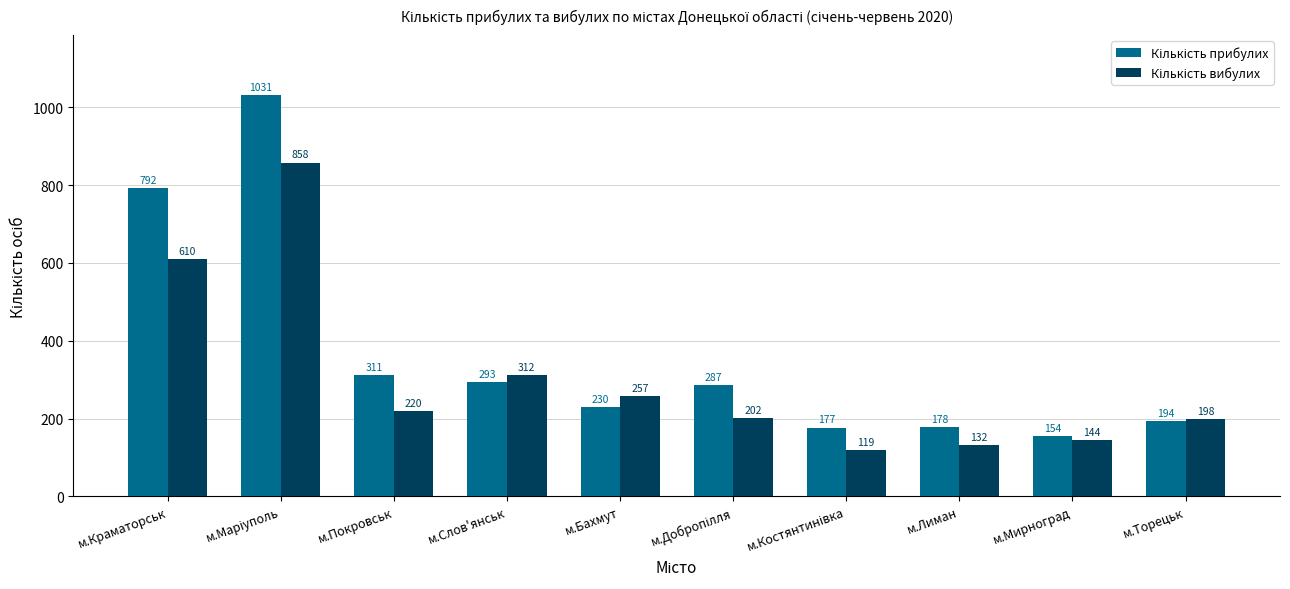

What is the total value across all series at м.Лиман?

310